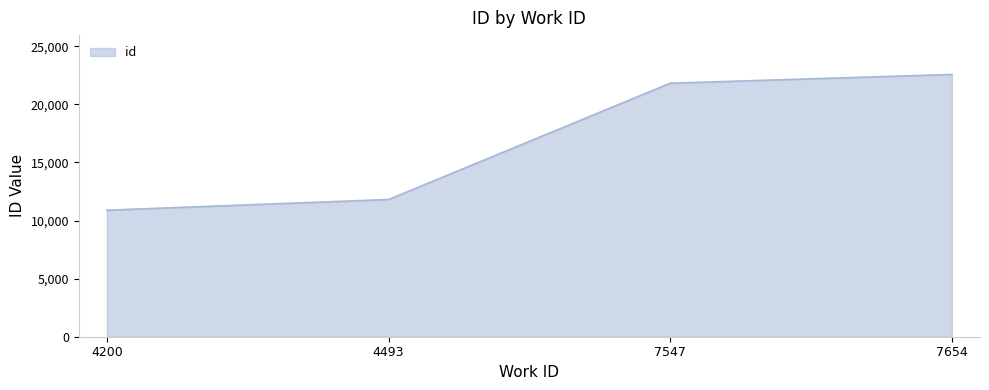

What is the sum of all values?

67090